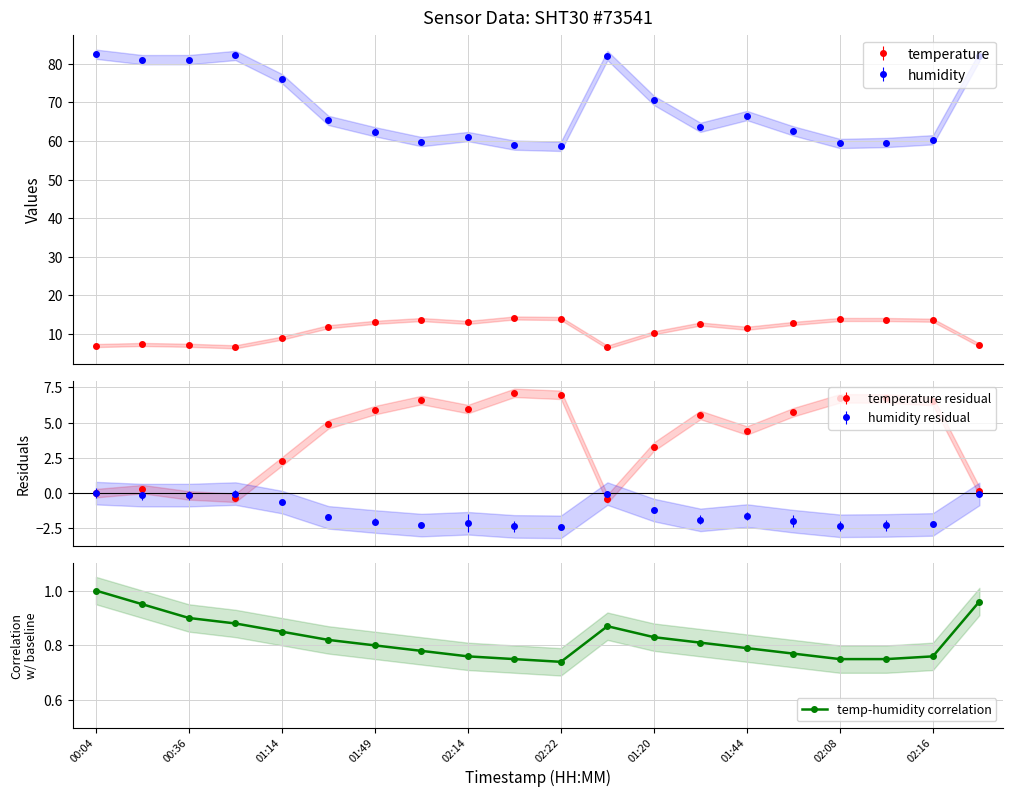

True or false: there are more than 0 points higher than both neighbors.

True